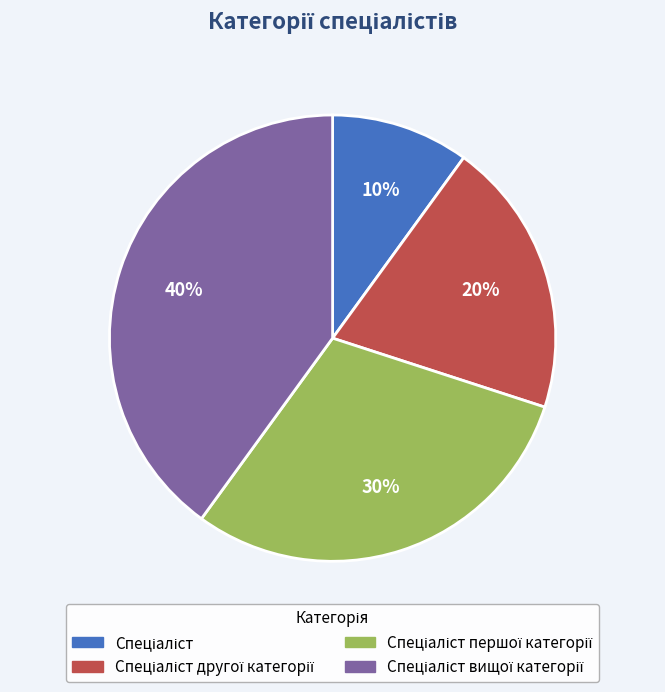

How many segments does this pie chart have?

4